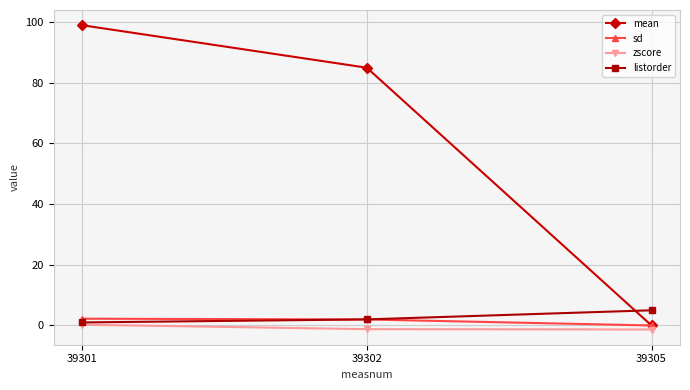

How many series are shown in this chart?

4